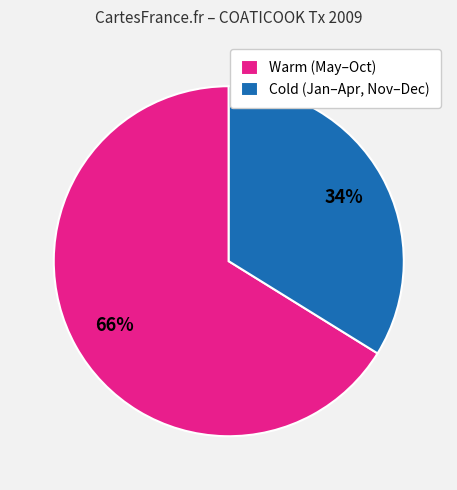

What percentage is the Cold (Jan–Apr, Nov–Dec) slice, to the nearest percent?

34%